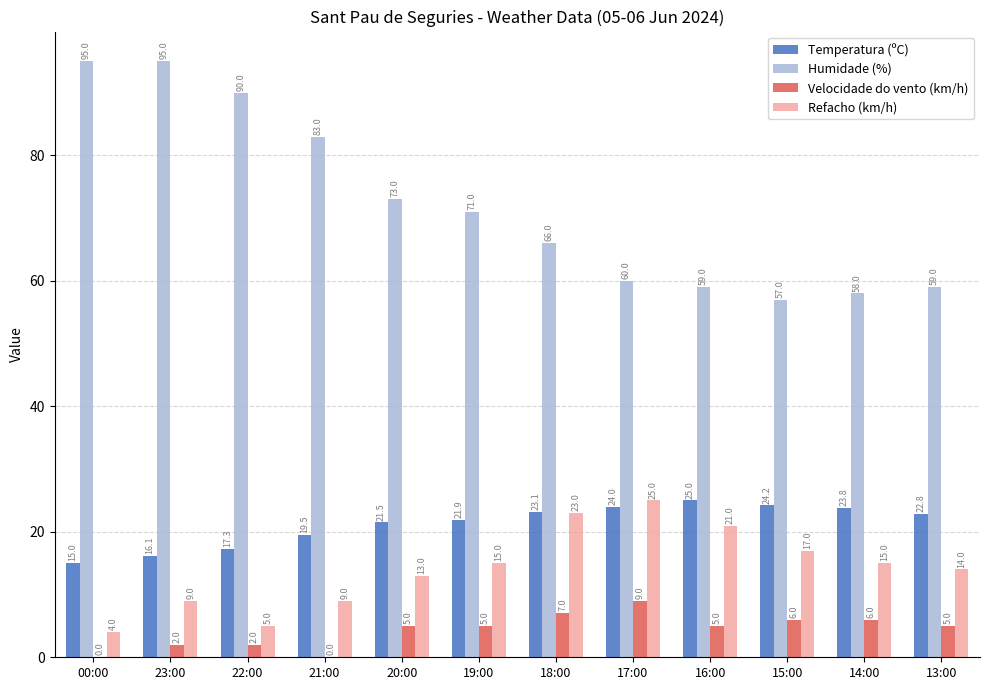

How many groups of bars are there?

12